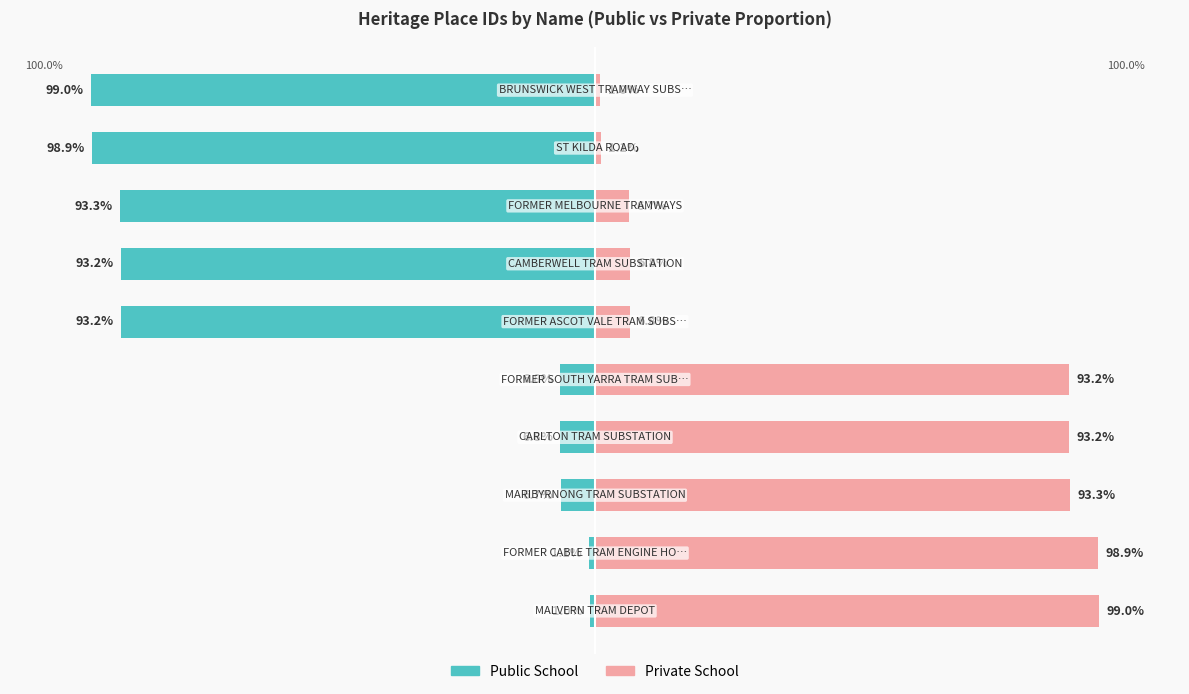

Reading left to right, what are all the values shown in this chart?

Public School: 0=-1.0	1=-1.1	2=-6.7	3=-6.8	4=-6.8	5=-93.2	6=-93.2	7=-93.3	8=-98.9	9=-99.0
Private School: 0=99.0	1=98.9	2=93.3	3=93.2	4=93.2	5=6.8	6=6.8	7=6.7	8=1.1	9=1.0